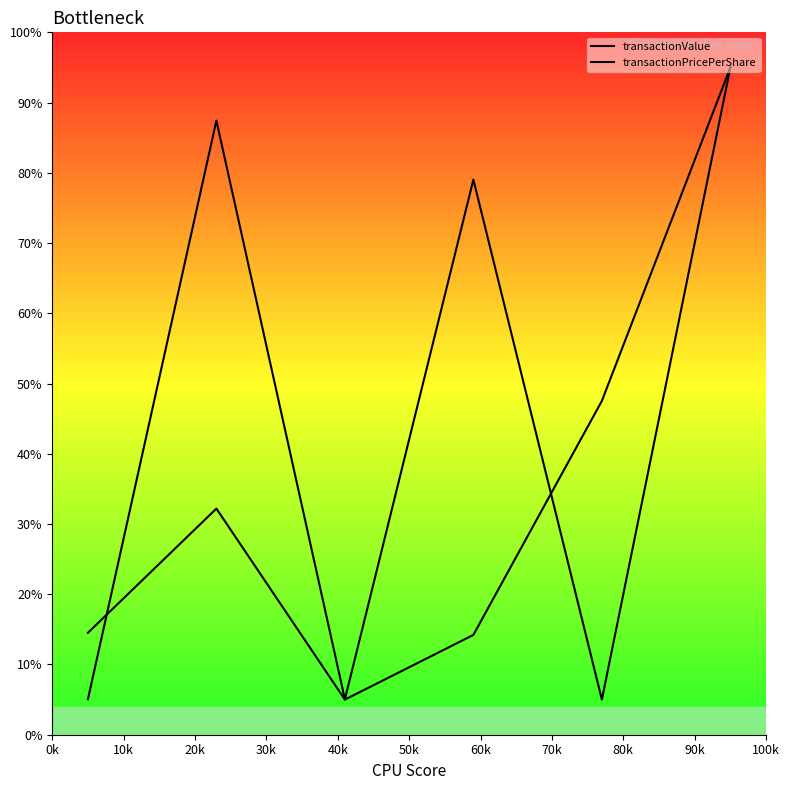

What is the value of the transactionPricePerShare point at the 5th from the left?

5.0